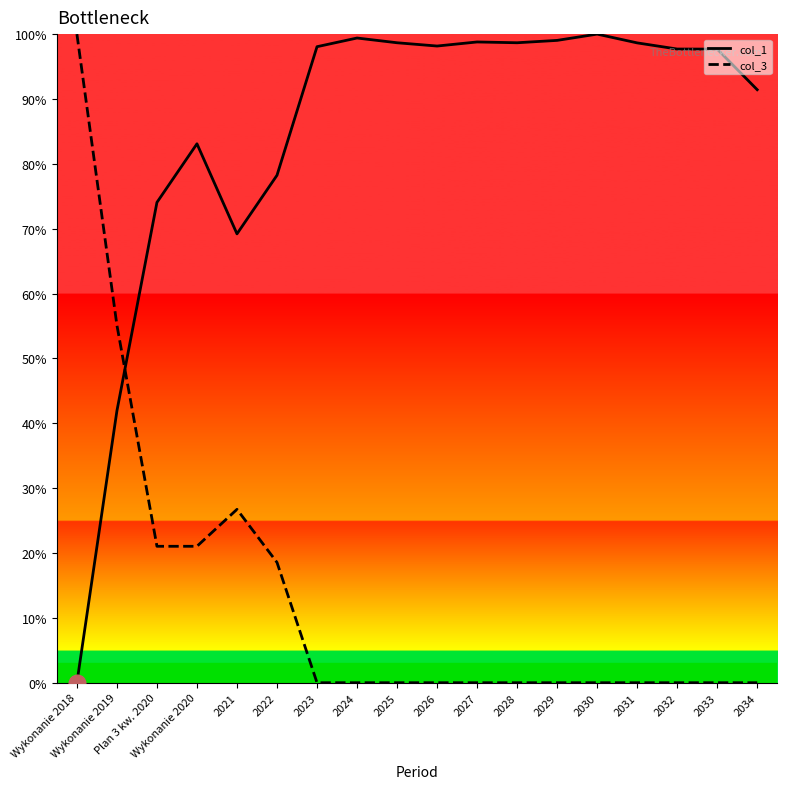

At 2023, list the series in order from smallest to largest.

col_3, col_1